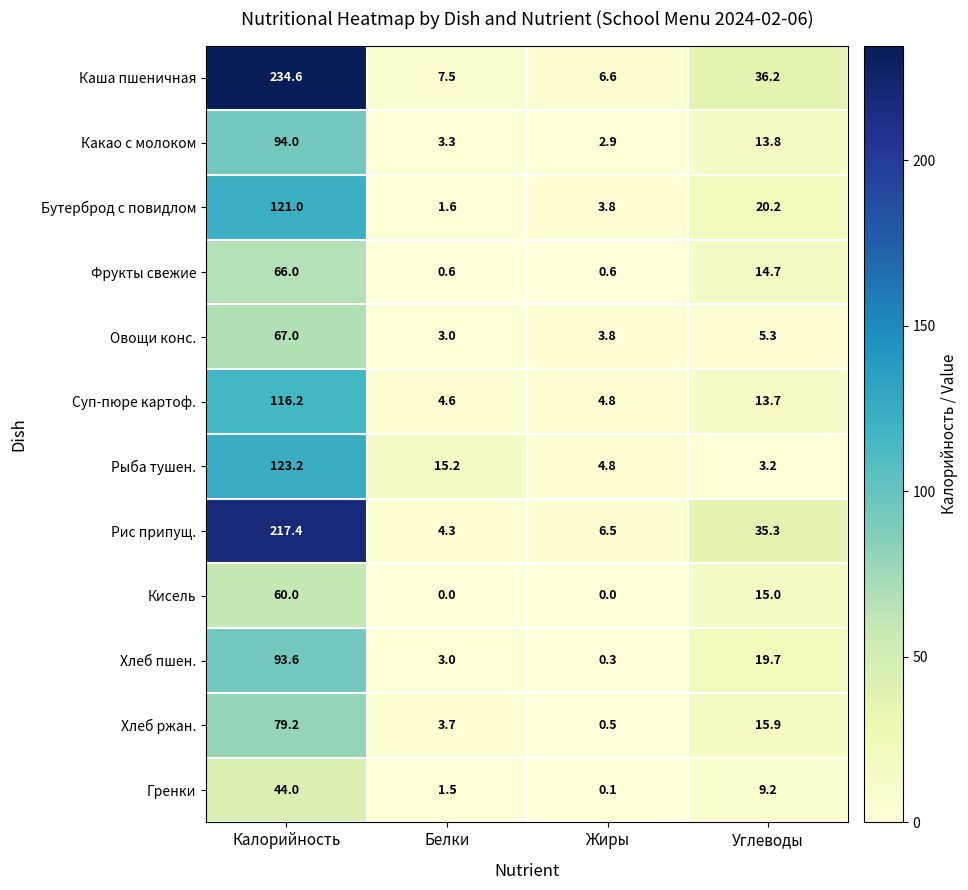

Count the number of categories in the chart.

4